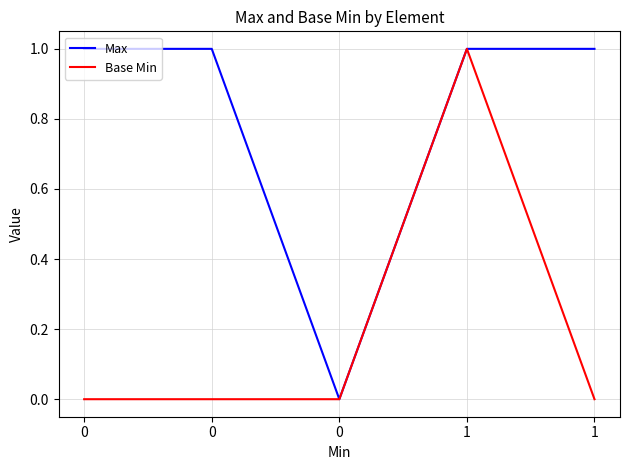

What is the maximum value shown in the chart?

1